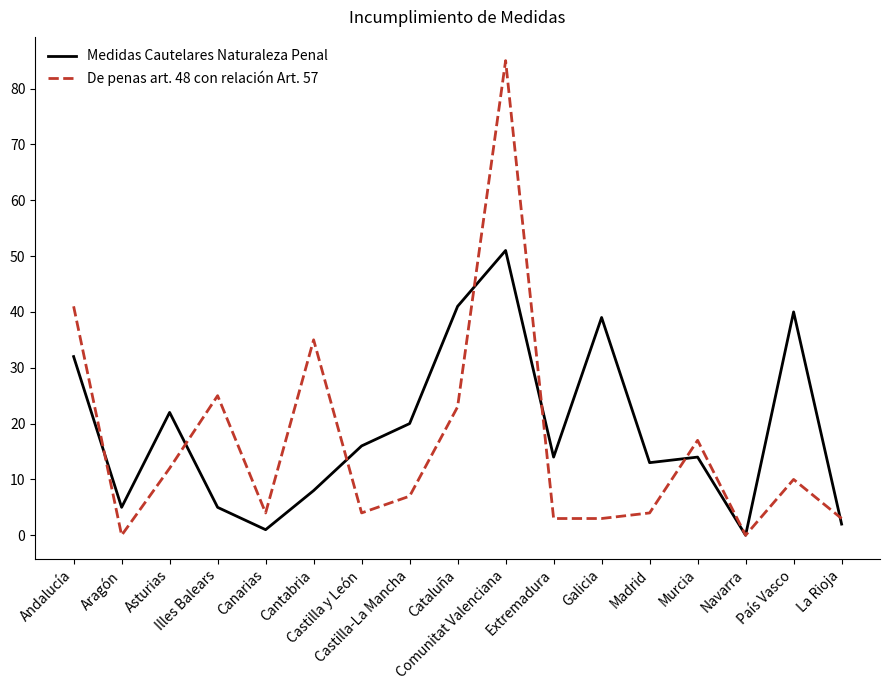

The Medidas Cautelares Naturaleza Penal series shows 5 at Extremadura. True or false?

False